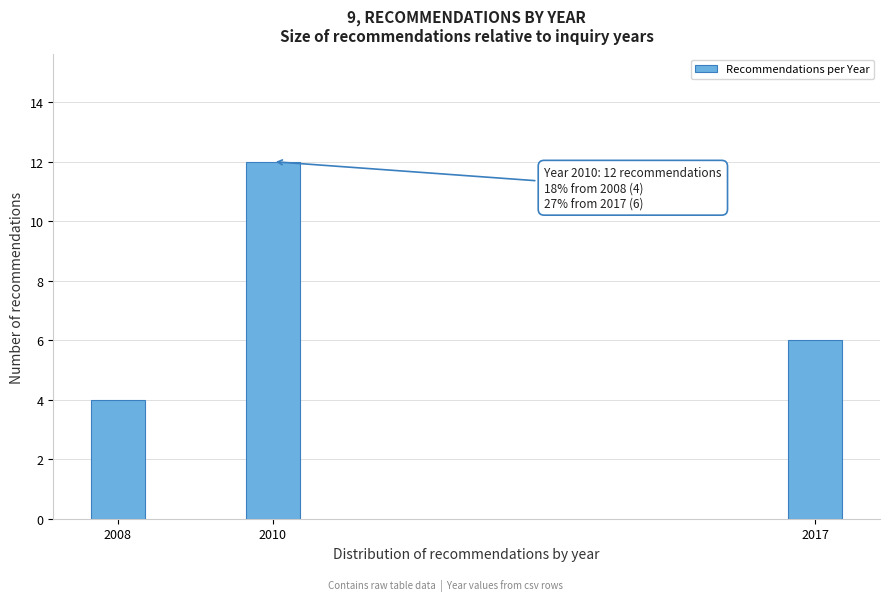

Reading left to right, transcribe all the data shown in this chart.

4	12	6